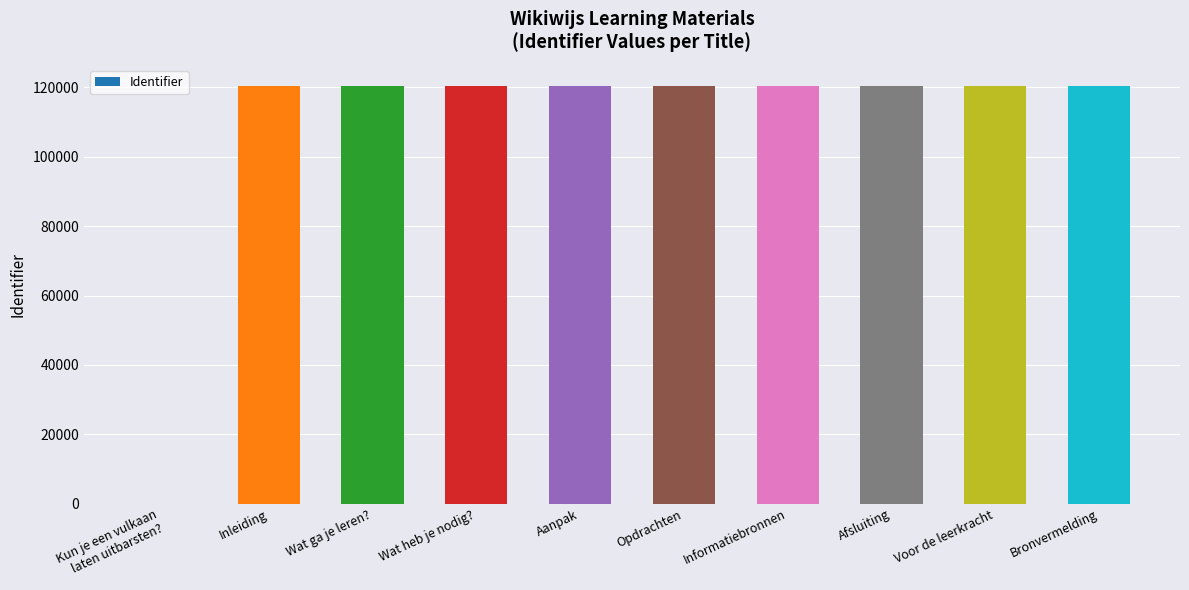

What is the maximum value shown in the chart?

120504